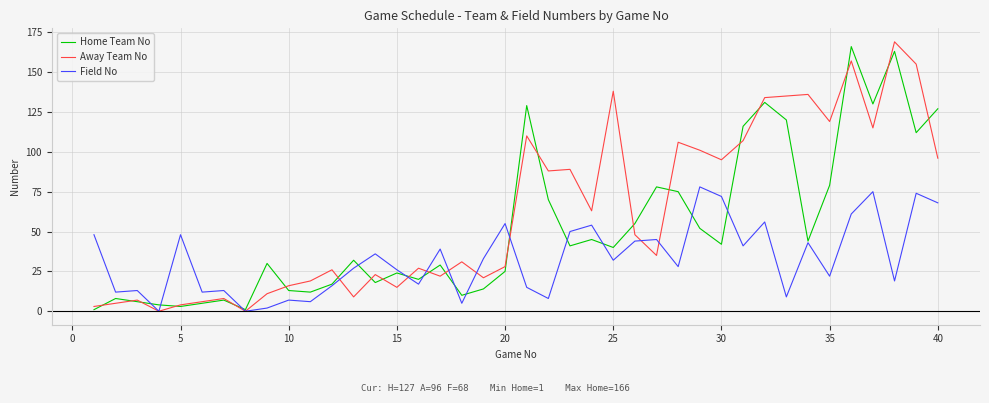

List the series in order of their overall mean, lowest first.

Field No, Home Team No, Away Team No